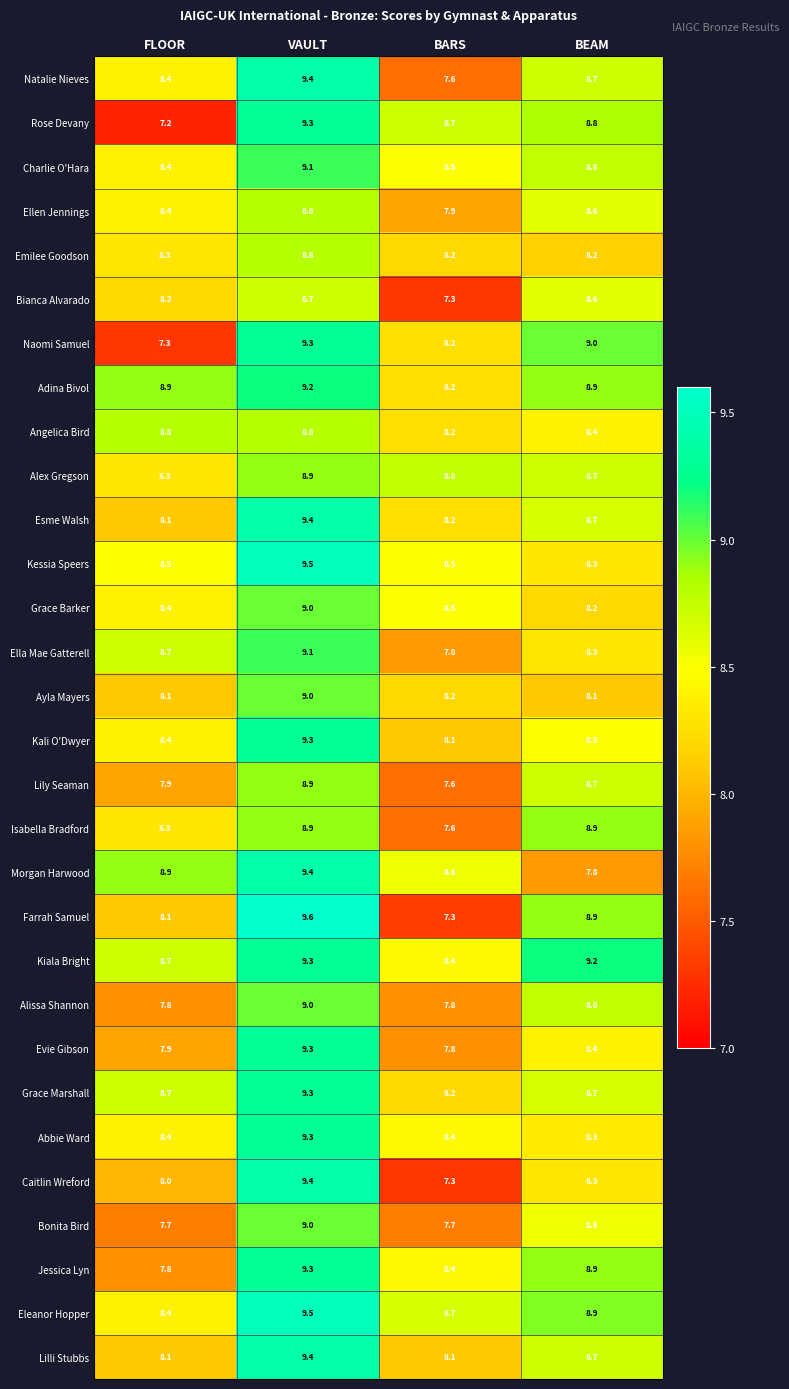

At which category does the chart reach its minimum across all series?

FLOOR